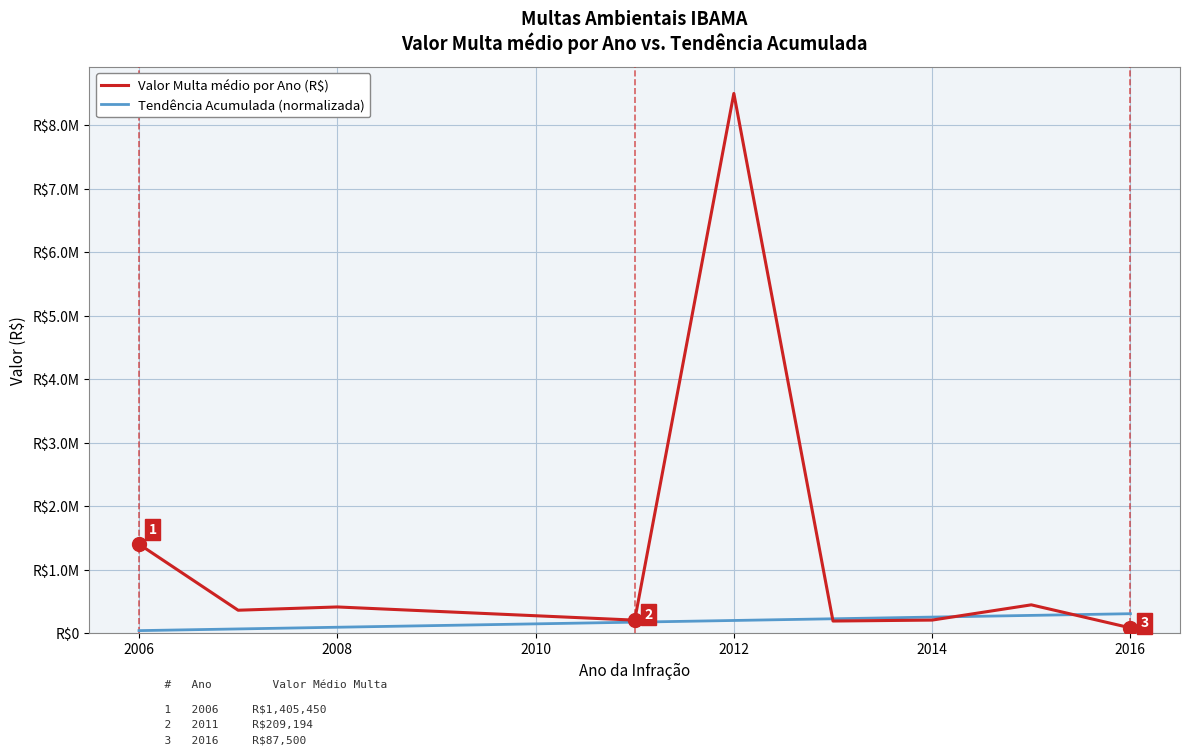

What is the sum of all Tendência Acumulada (normalizada) values?

1675200.0